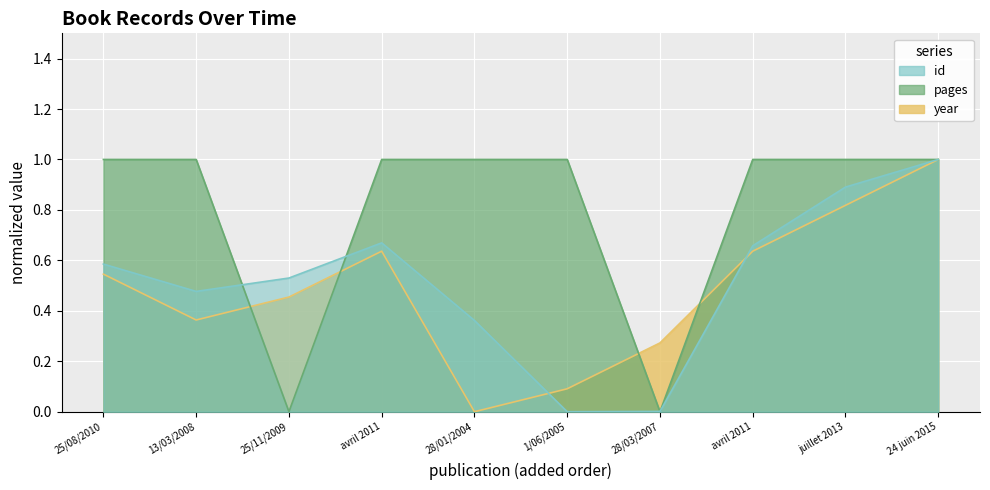

True or false: year has a value of 0.2 at 13/03/2008.

False